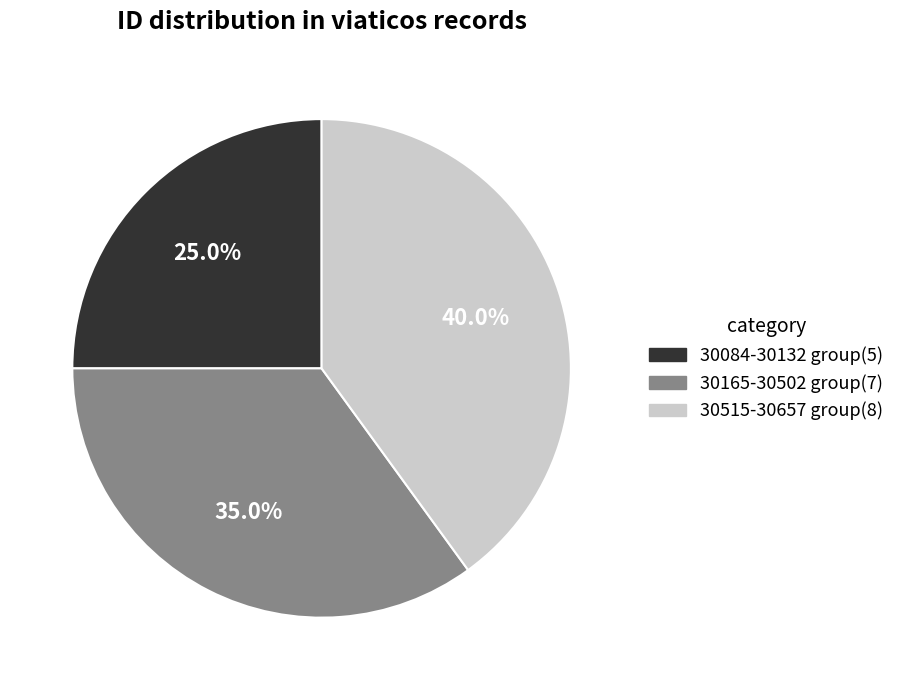

Is there a majority slice in this chart?

No